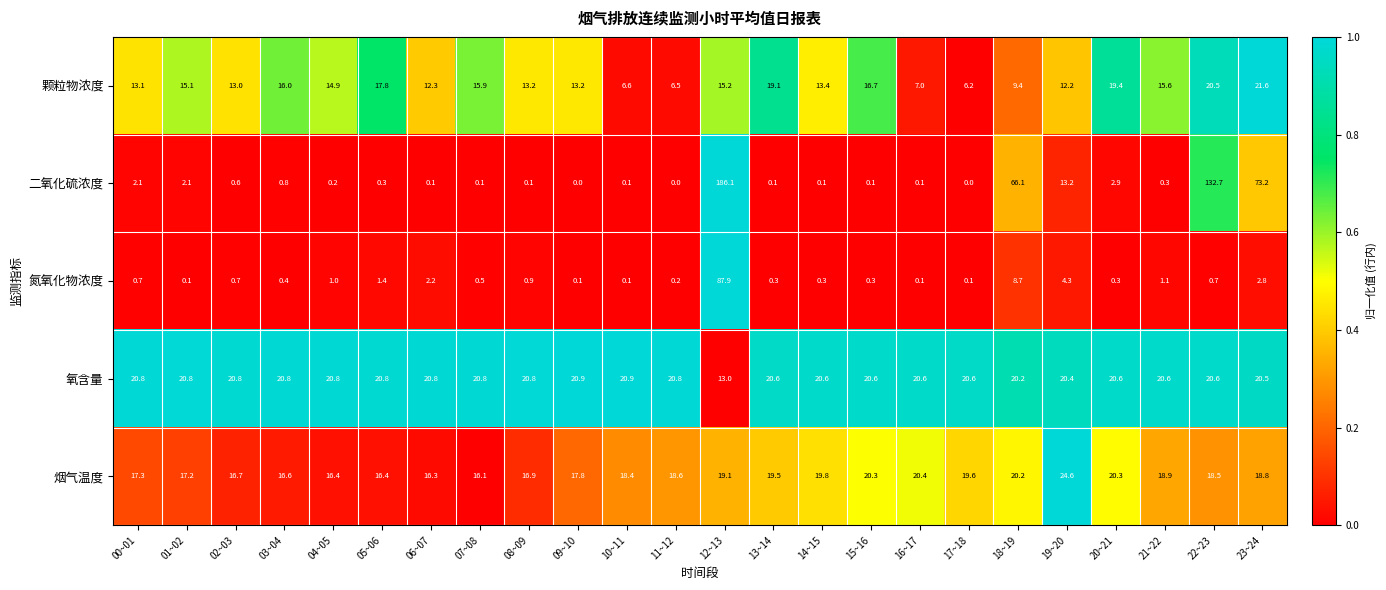

What is the difference between the maximum and second lowest values in the 颗粒物浓度 series?

15.1